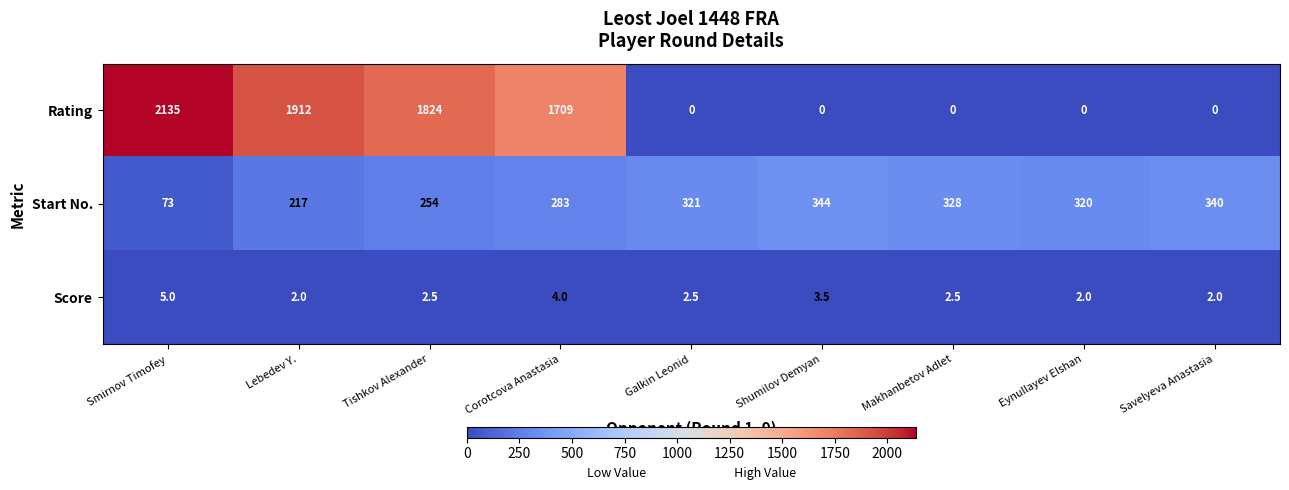

At which category is the sum across all series the highest?

Smirnov Timofey